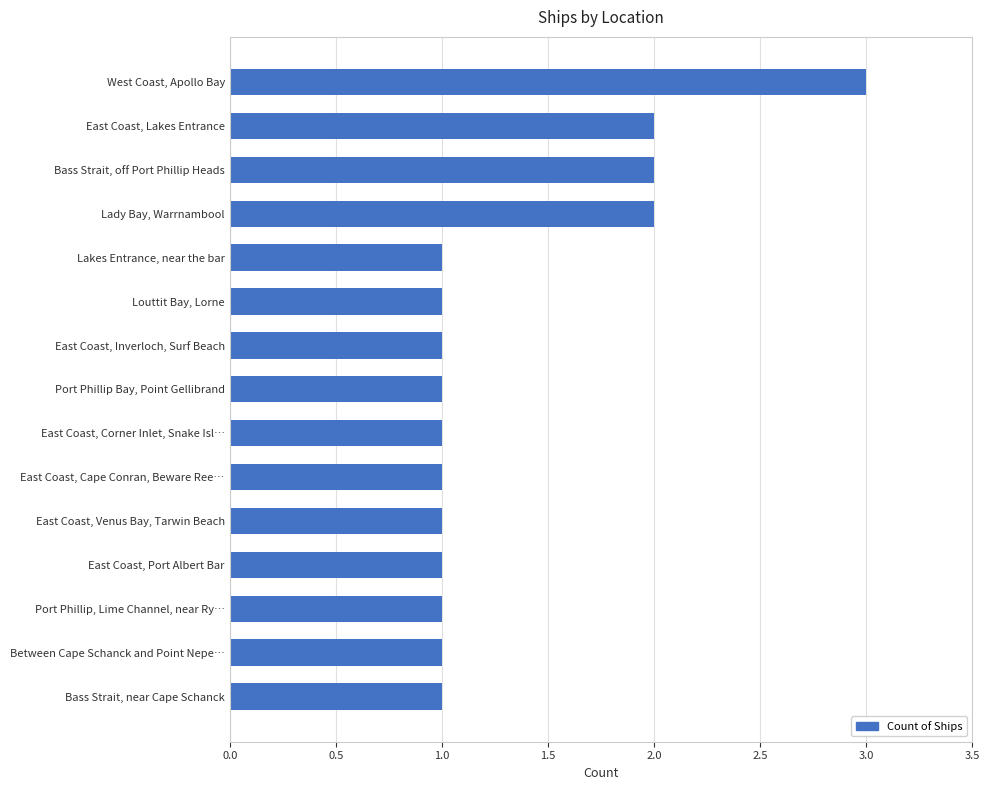

Are the bars horizontal?

Yes